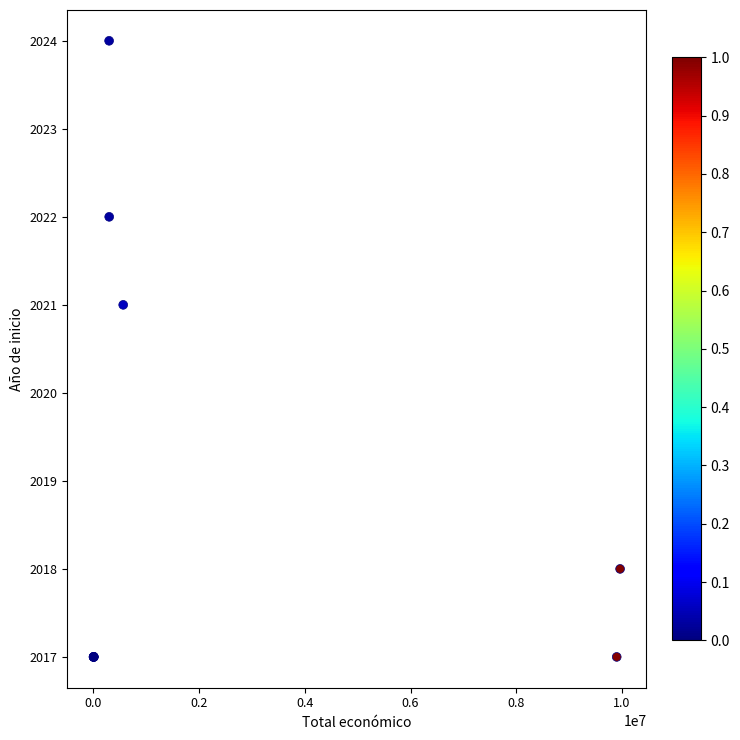

What Y value in the scatter plot is closest to 2020?

2021